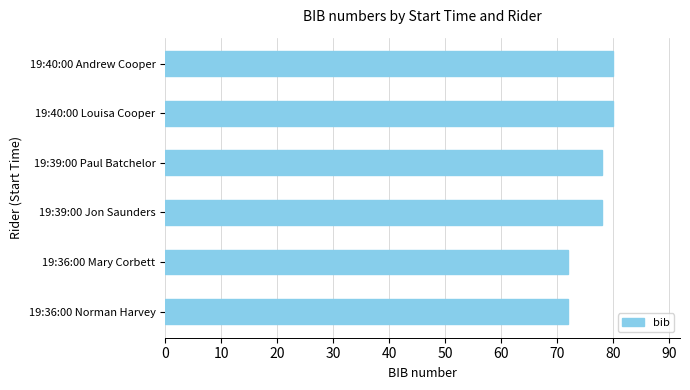

Is it true that the value at 19:36:00 Mary Corbett is 16?

False